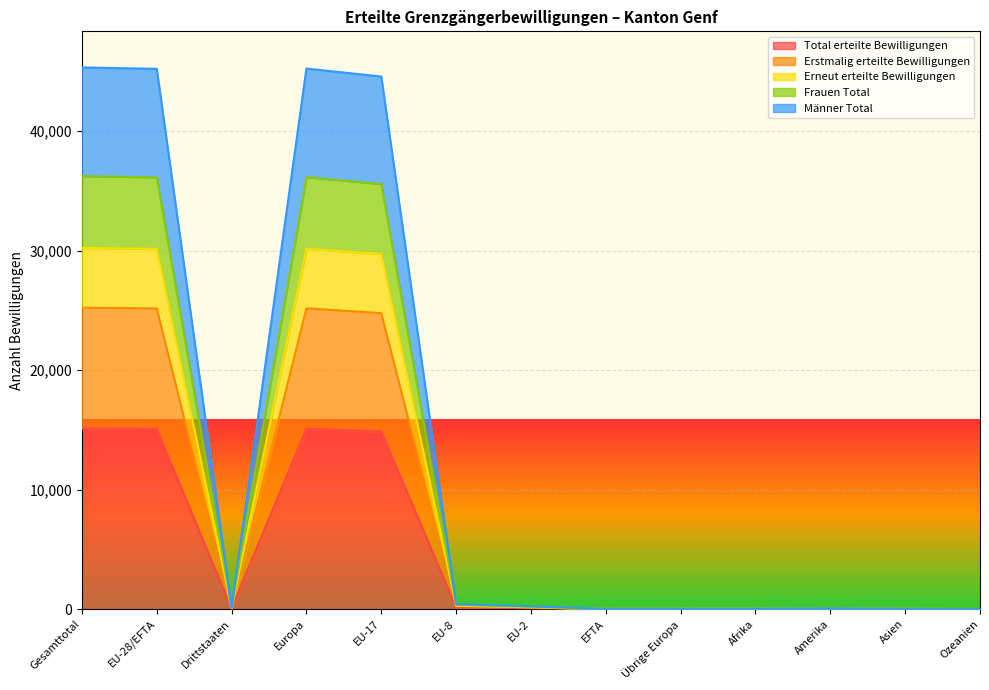

Which category has the highest value in the Männer Total series?

Gesamttotal